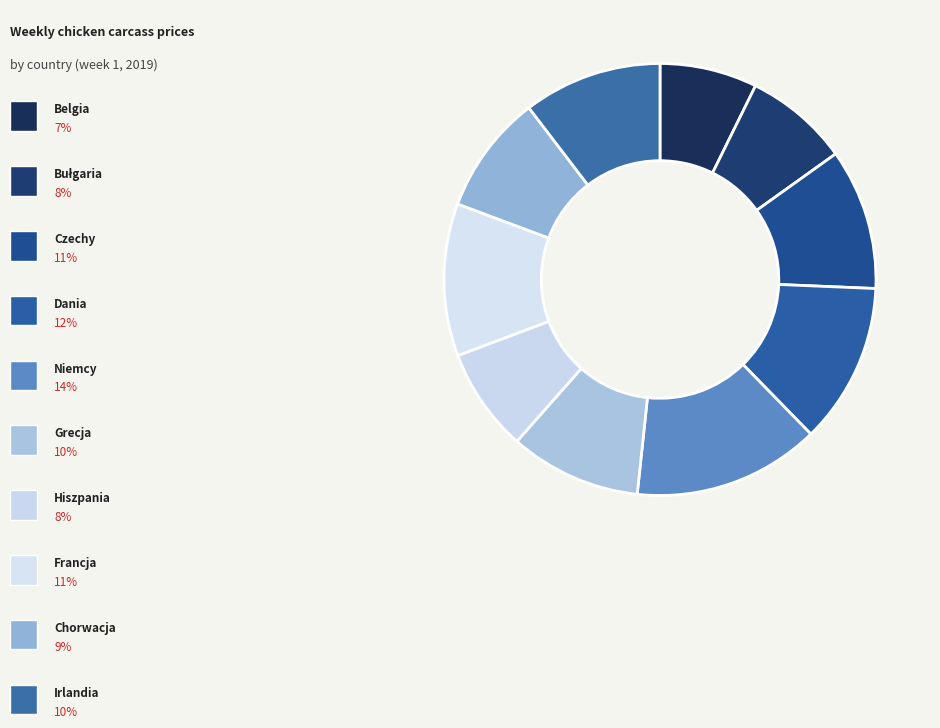

How many slices are in this pie chart?

10